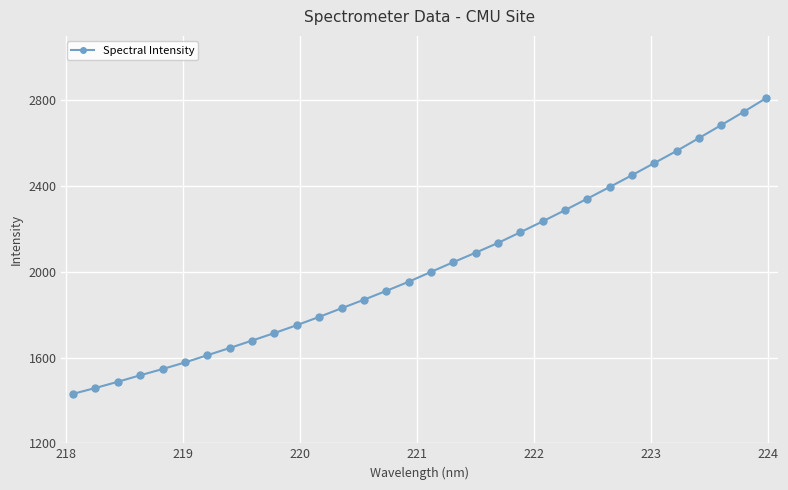

What is the greatest value displayed?

2809.4